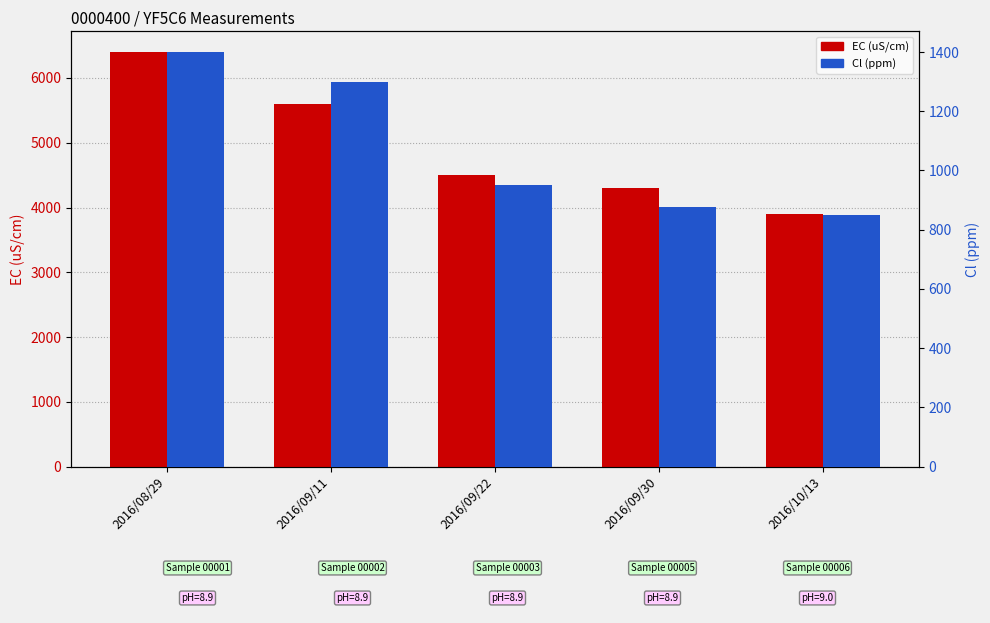

Is it true that EC (uS/cm) equals 3900 at 2016/10/13?

True